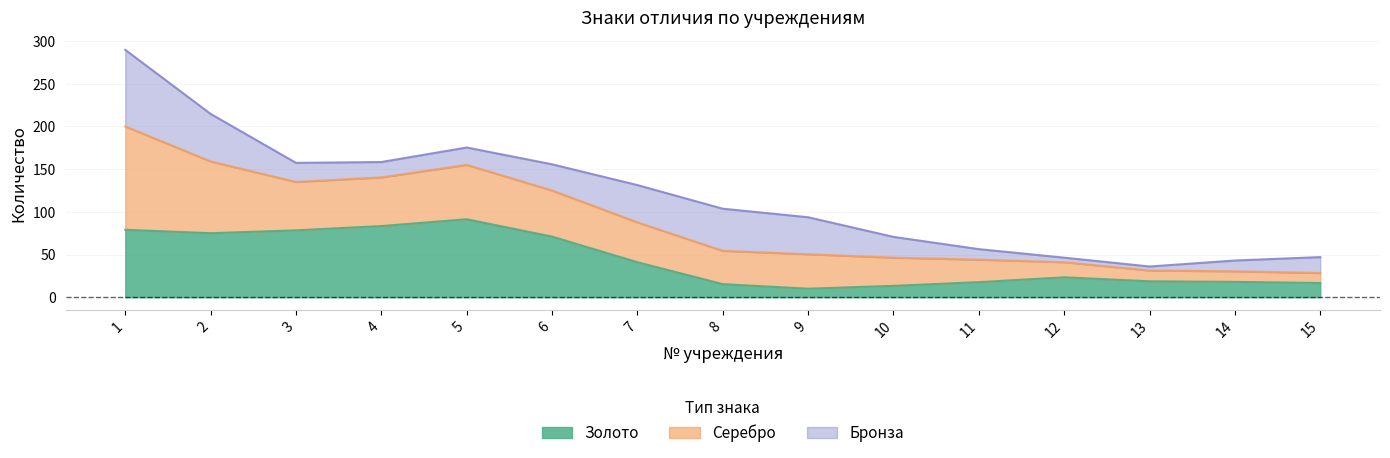

Which series has the largest total across all categories?

Серебро